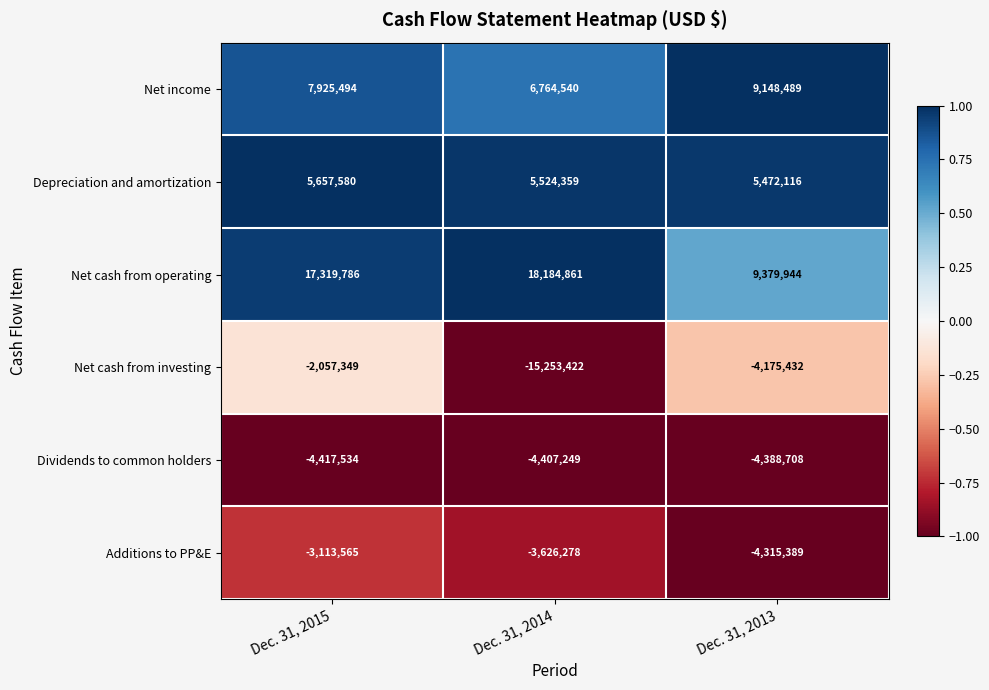

At Dec. 31, 2015, list the series in order from smallest to largest.

Dividends to common holders, Additions to PP&E, Net cash from investing, Depreciation and amortization, Net income, Net cash from operating